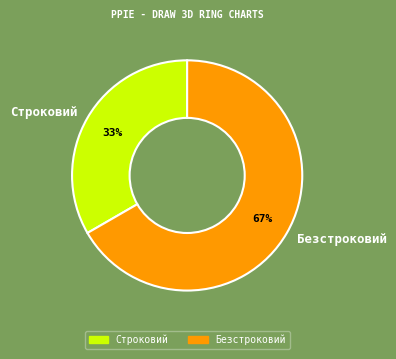

How many segments does this pie chart have?

2